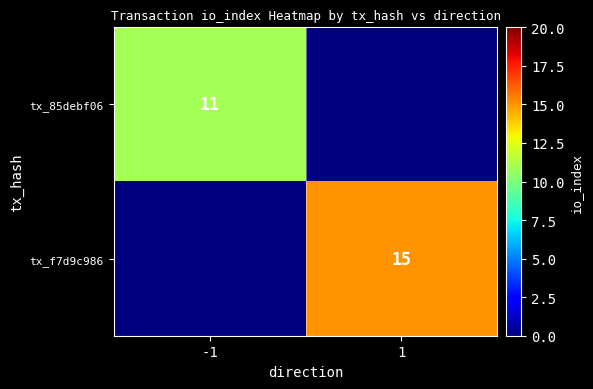

Which has a higher value, -1 or 1?

1